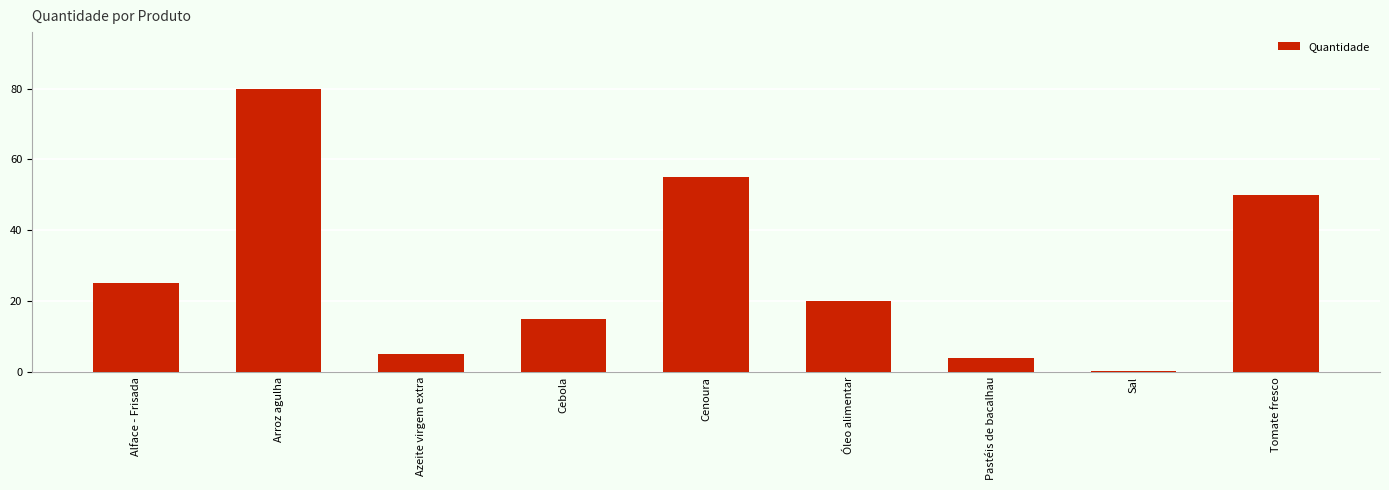

What is the average value?

28.2